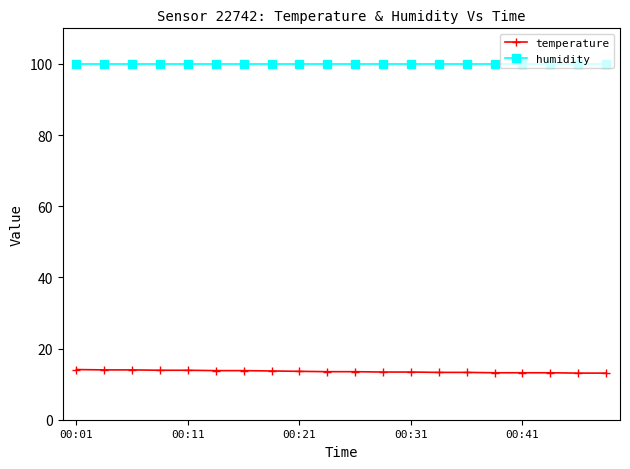

List the series in order of their peak value, lowest first.

temperature, humidity